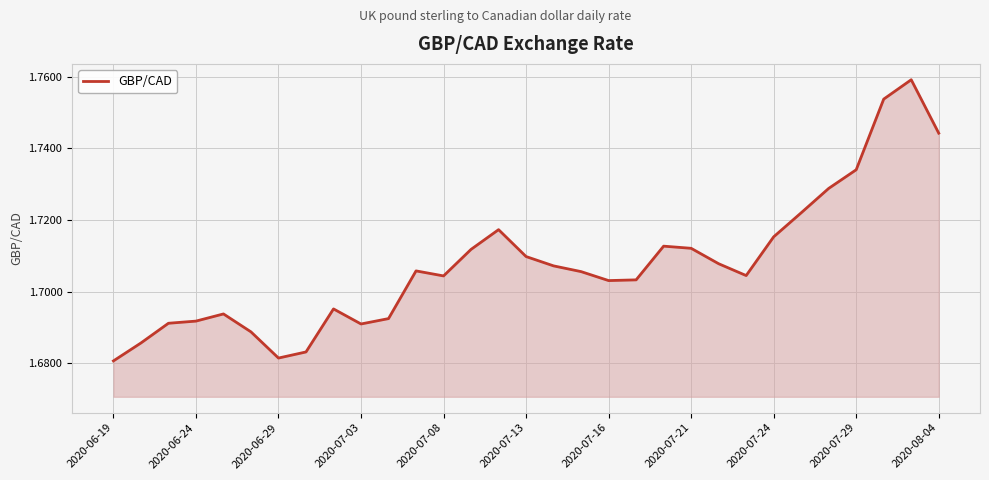

How many values are between 1 and 2?

31